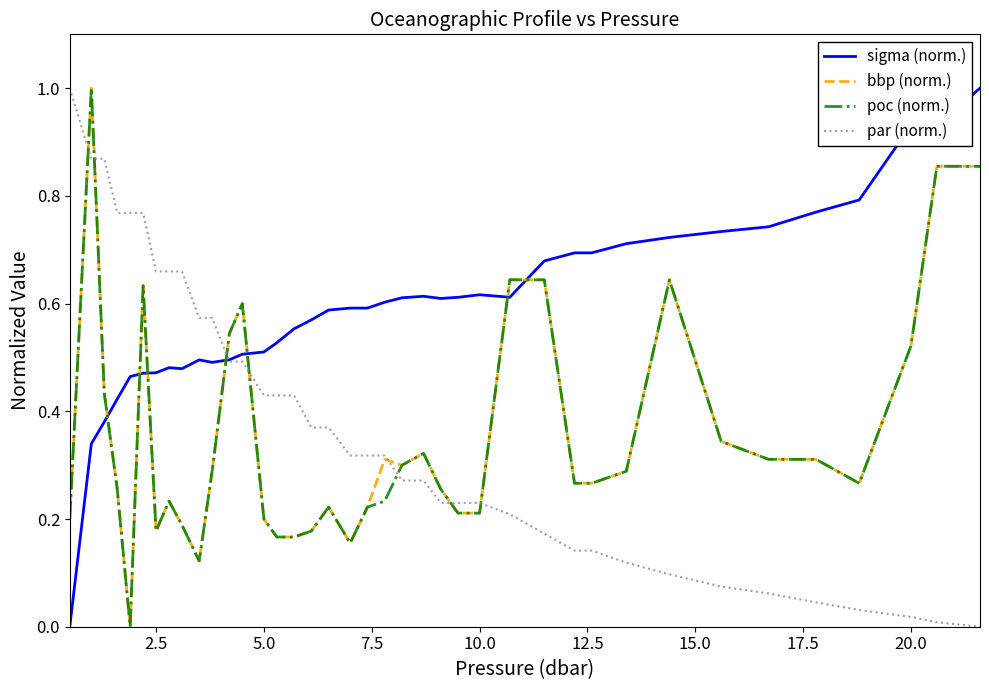

What are all the series names shown in the legend?

sigma (norm.), bbp (norm.), poc (norm.), par (norm.)